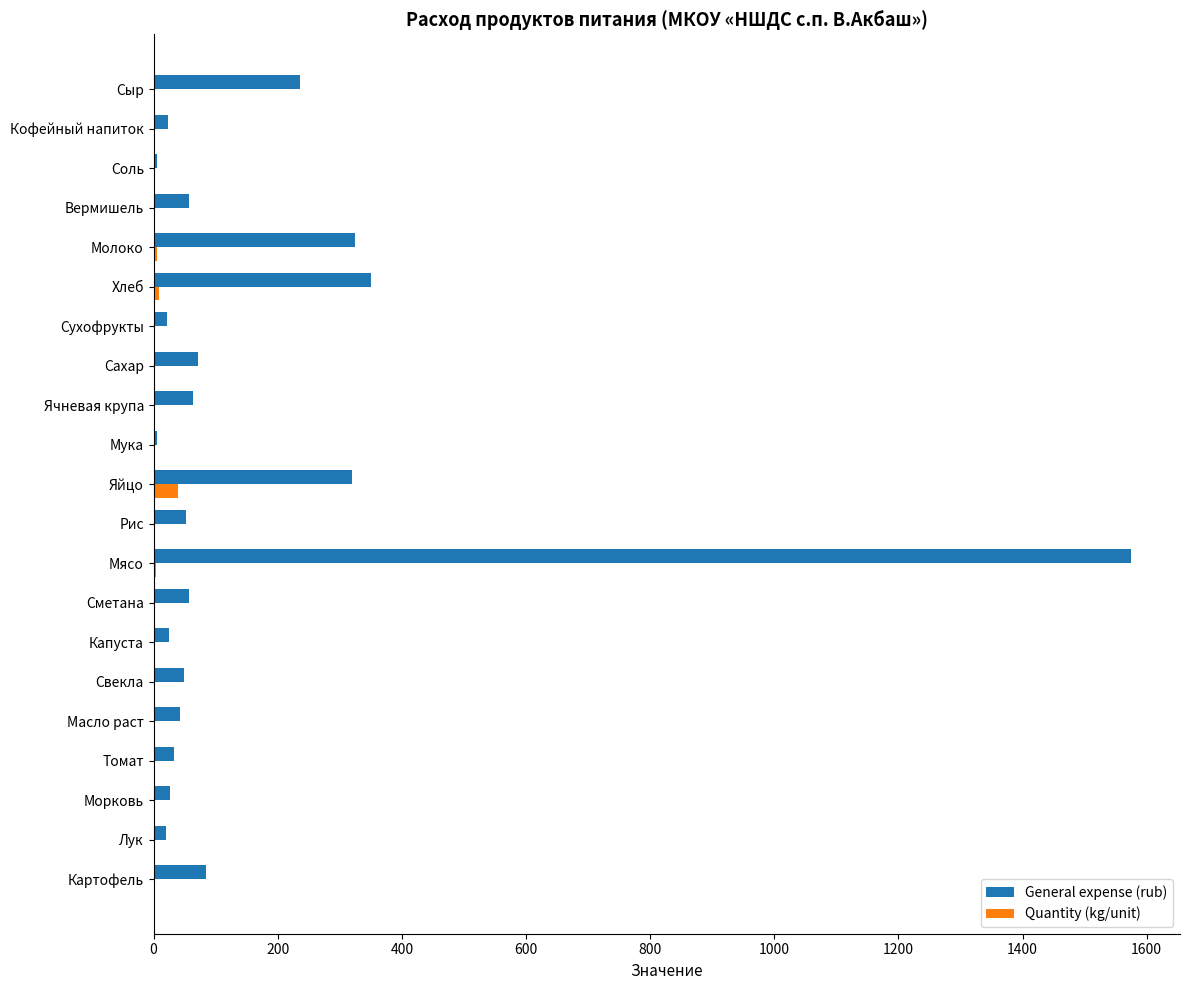

Which series has the largest total across all categories?

General expense (rub)